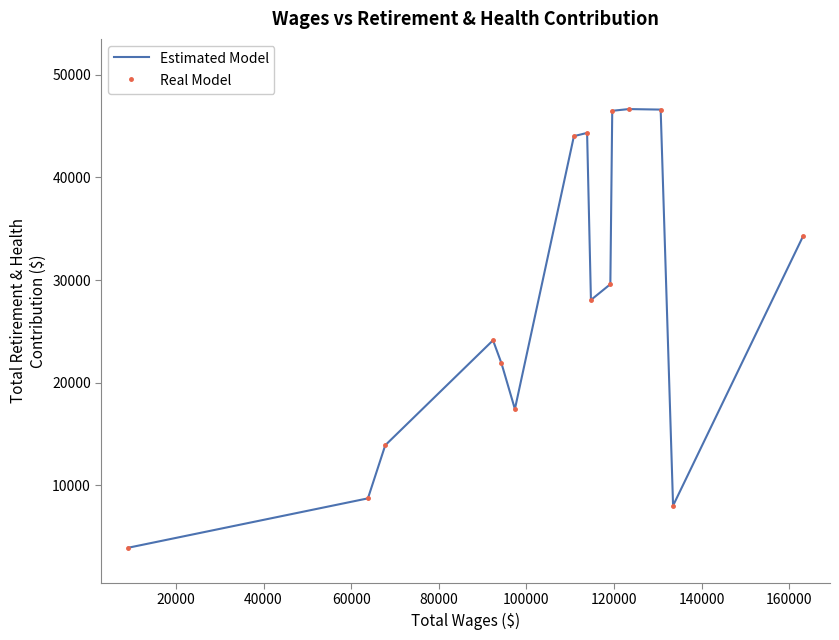

Is this an area chart (filled region under the line)?

No